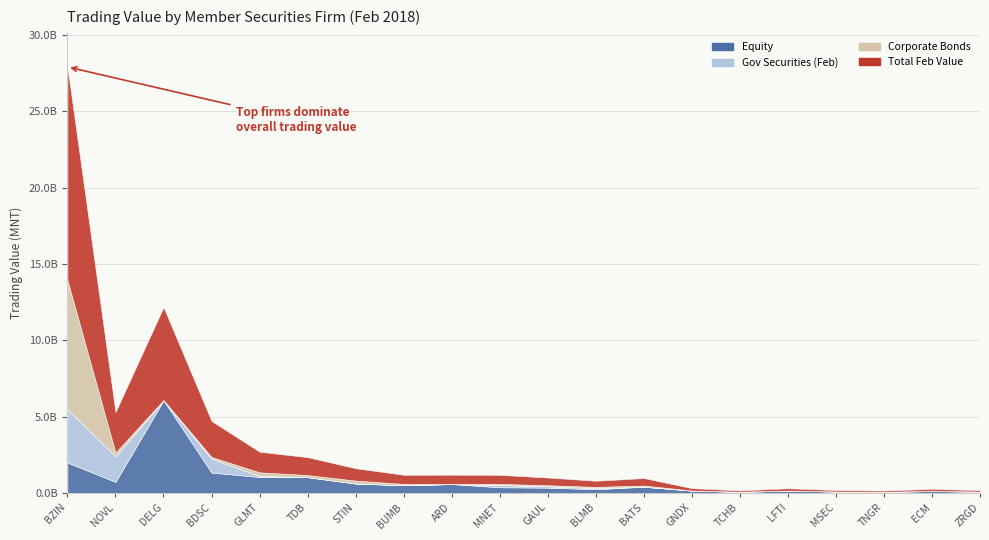

Between MNET and GNDX, which is larger?

MNET